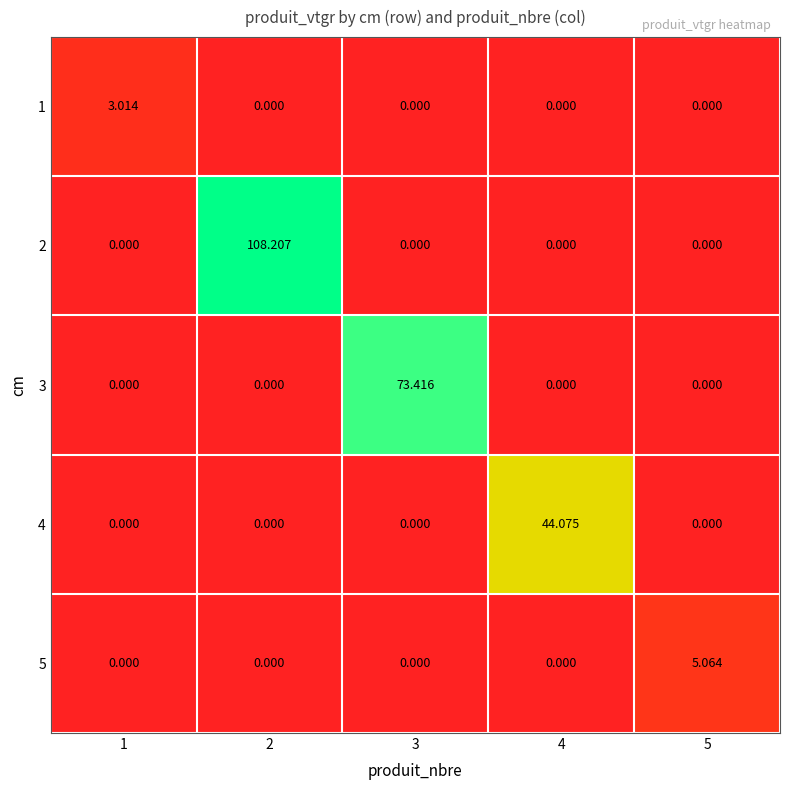

Is the value of 1 at 1 greater than the value of 3 at 2?

Yes